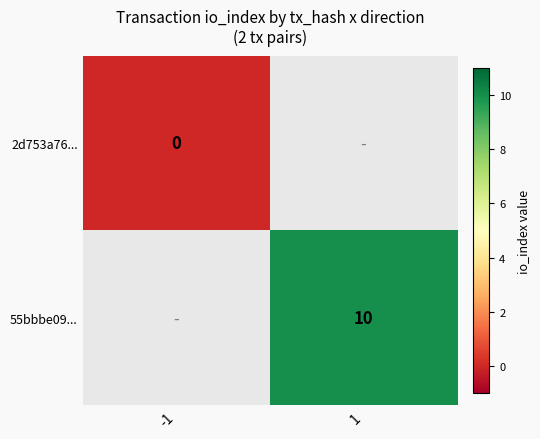

The 55bbbe09... series shows 6.5 at 1. True or false?

False